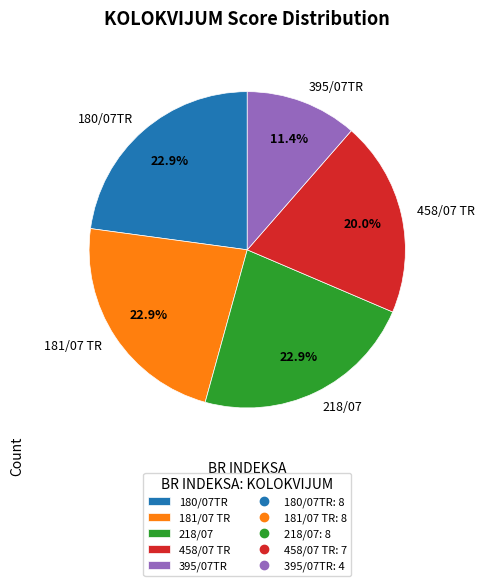

What percentage is NOT represented by 180/07TR?

77.1%